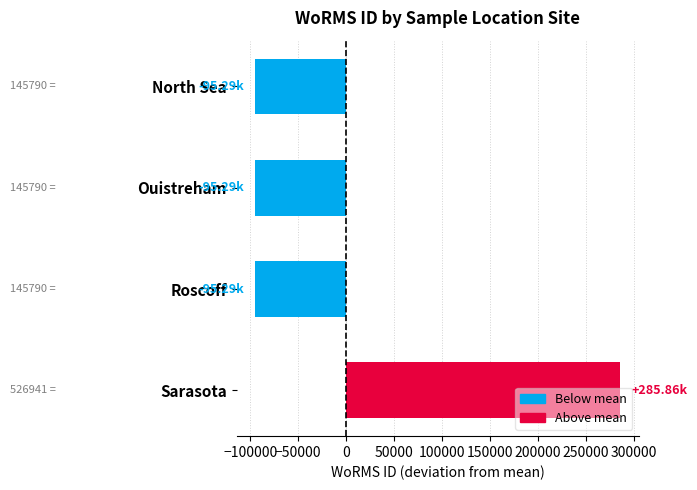

At which category does the chart reach its peak across all series?

Sarasota